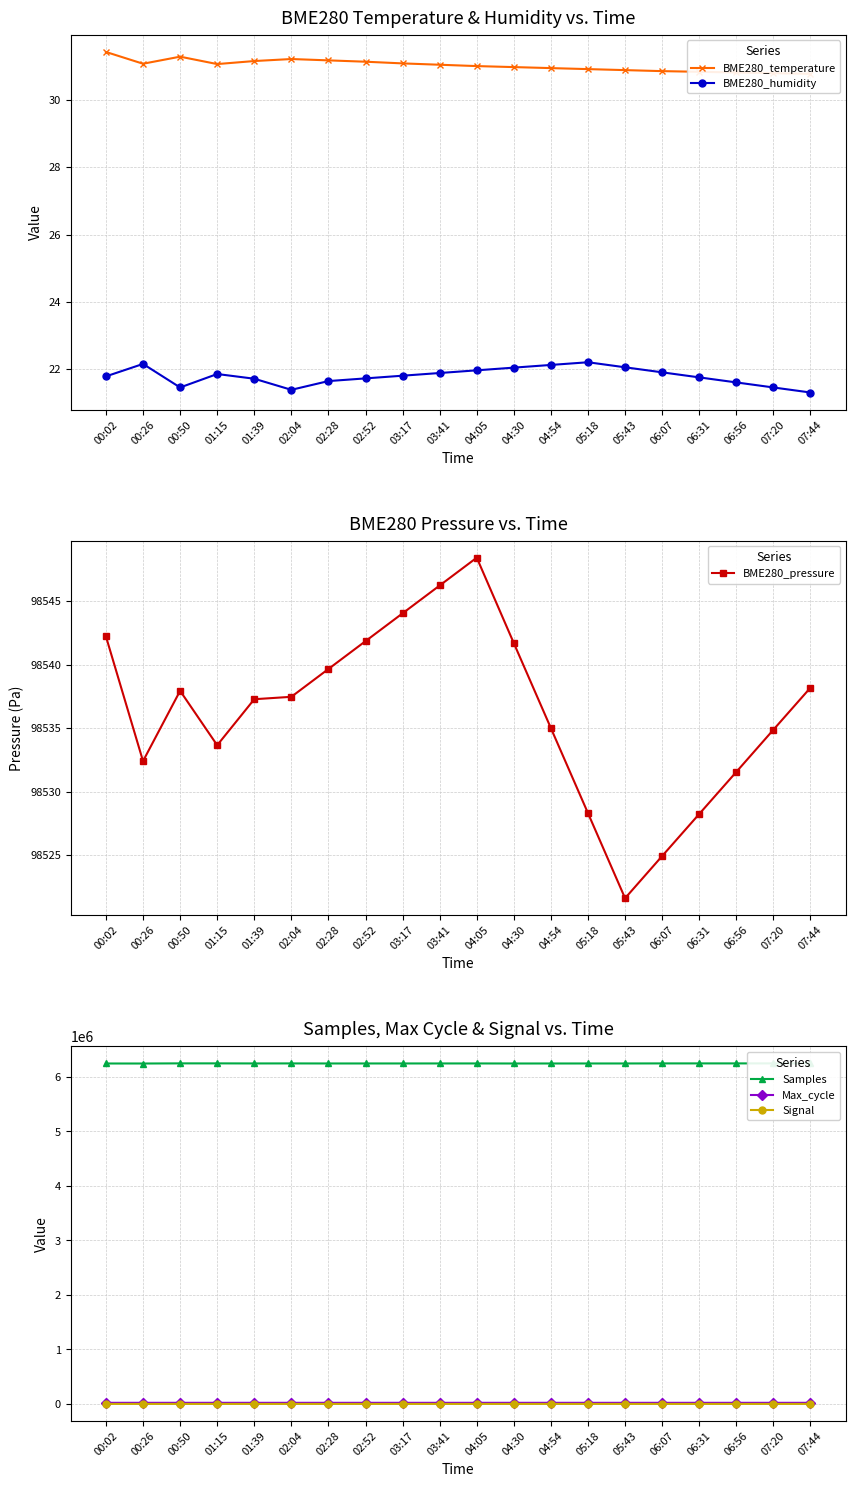

At which label is Max_cycle closest to 20046?

04:54